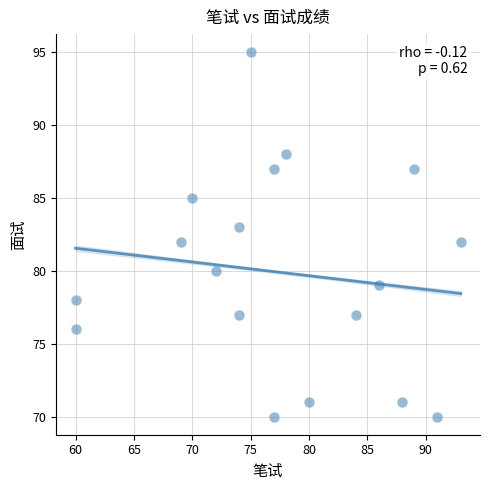

What is the range of Y values (max minus min)?

25